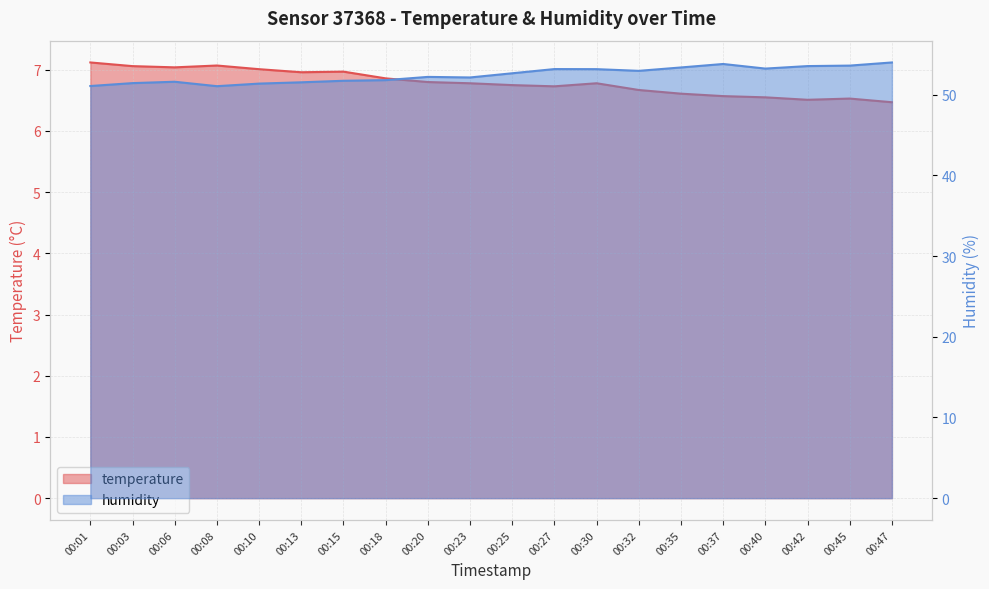

Rank the categories by humidity value from highest to lowest.

00:47, 00:37, 00:45, 00:42, 00:35, 00:40, 00:27, 00:30, 00:32, 00:25, 00:20, 00:23, 00:18, 00:15, 00:06, 00:13, 00:03, 00:10, 00:01, 00:08